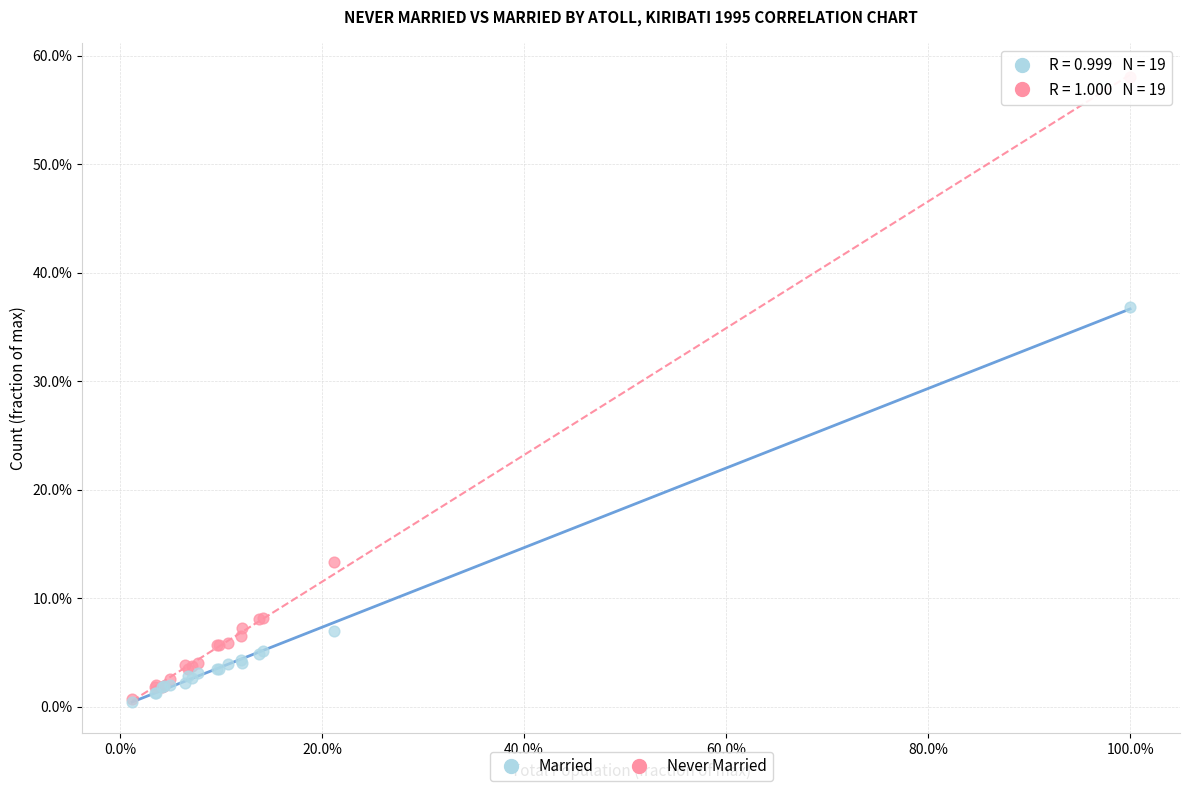

Which series has the widest spread of Y values?

Never Married